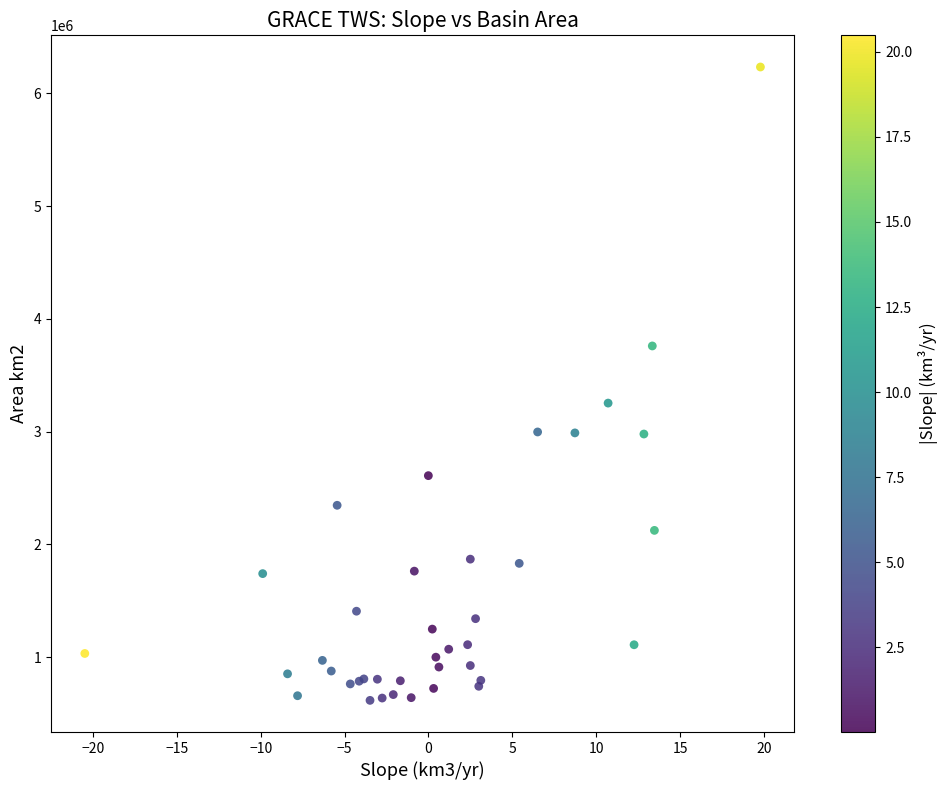

What Y value in the scatter plot is closest to 3424825?

3252696.0